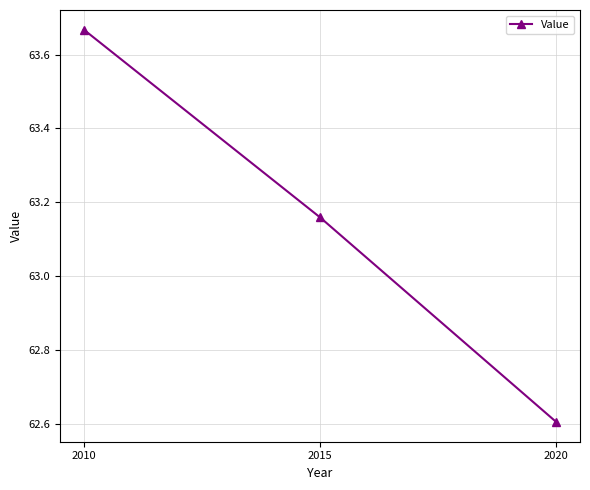

What is the average value?

63.1